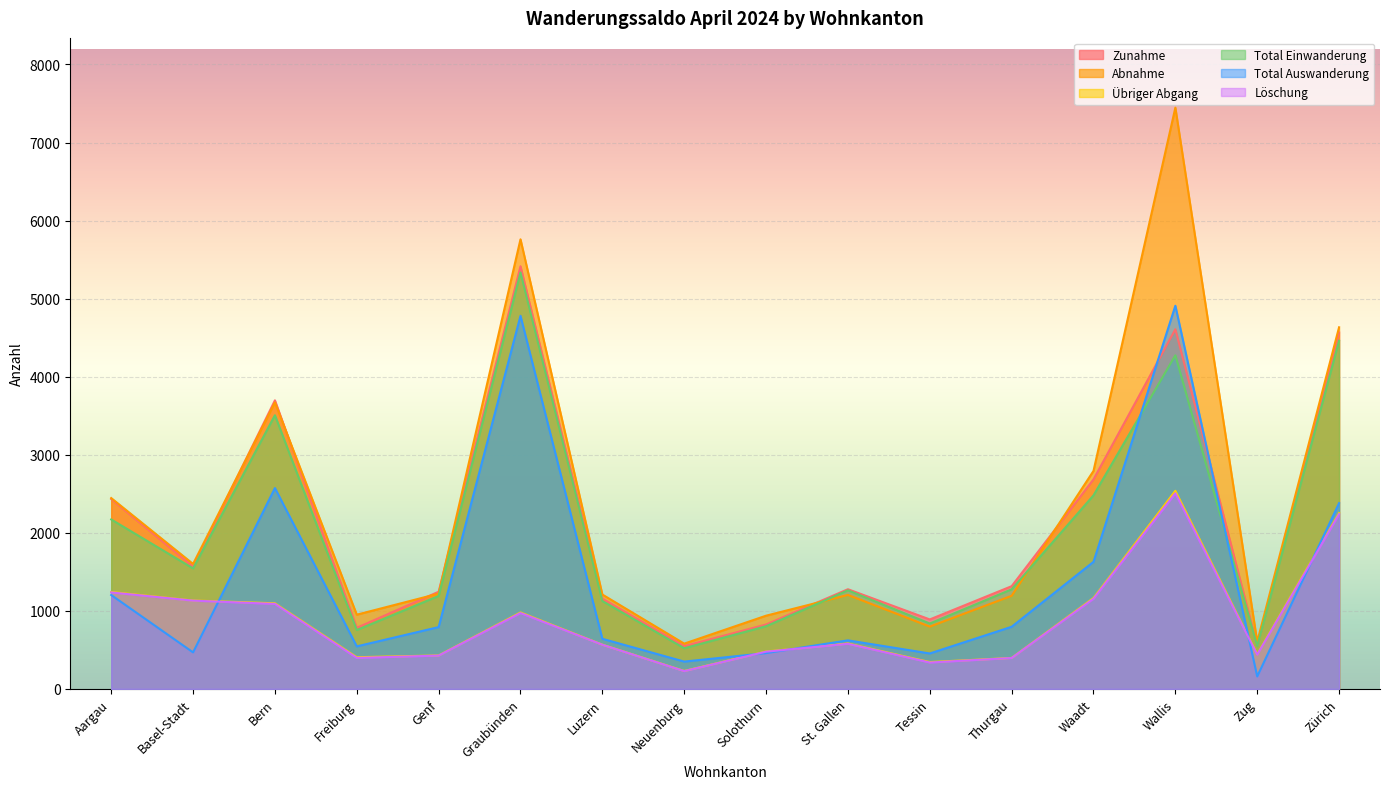

What is the sum of all Total Einwanderung values?

32092